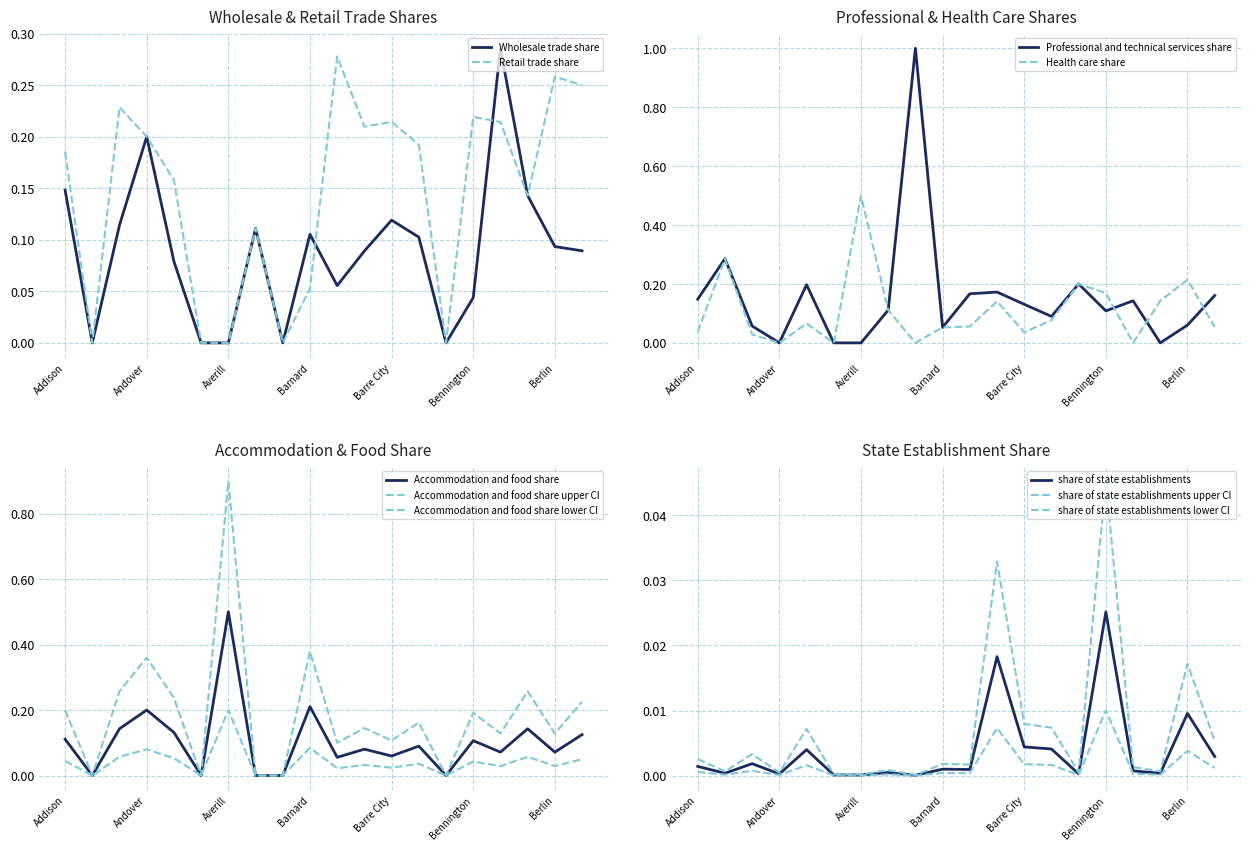

Where is Accommodation and food share nearest to the value 0?

Albany